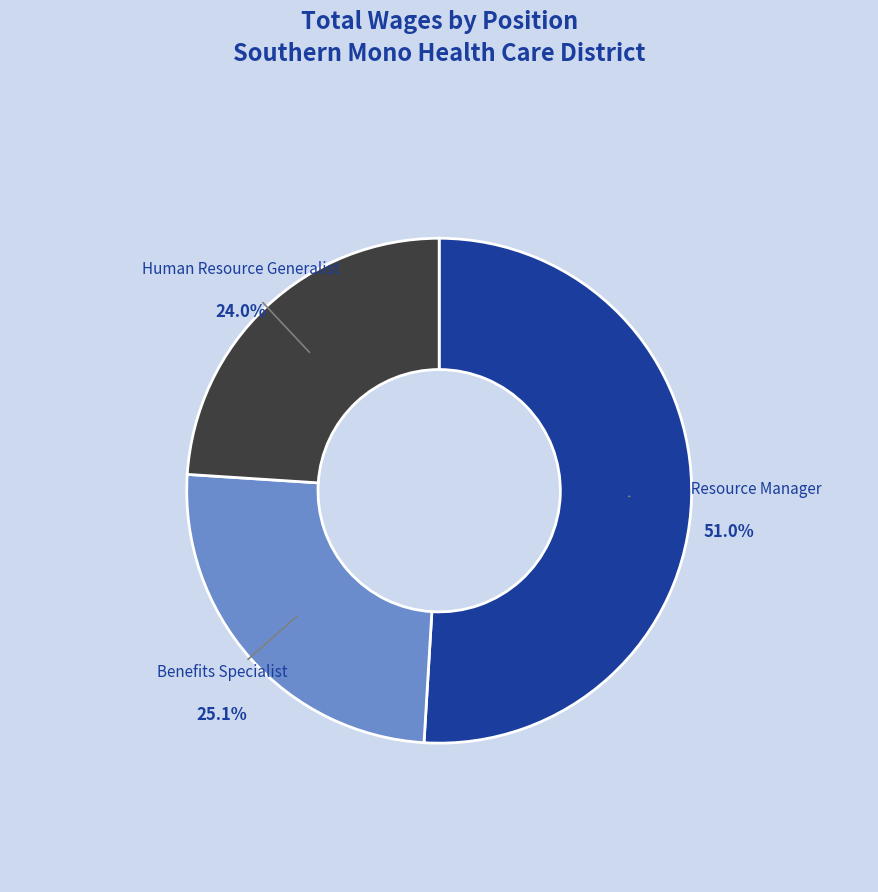

Which category has the smallest portion of the pie?

Human Resource Generalist